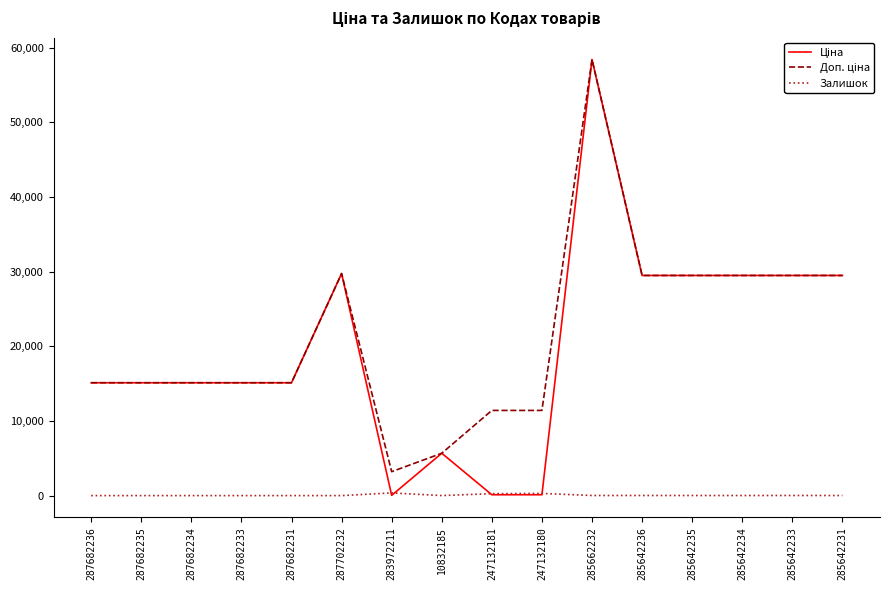

What is the greatest value displayed?

58426.5